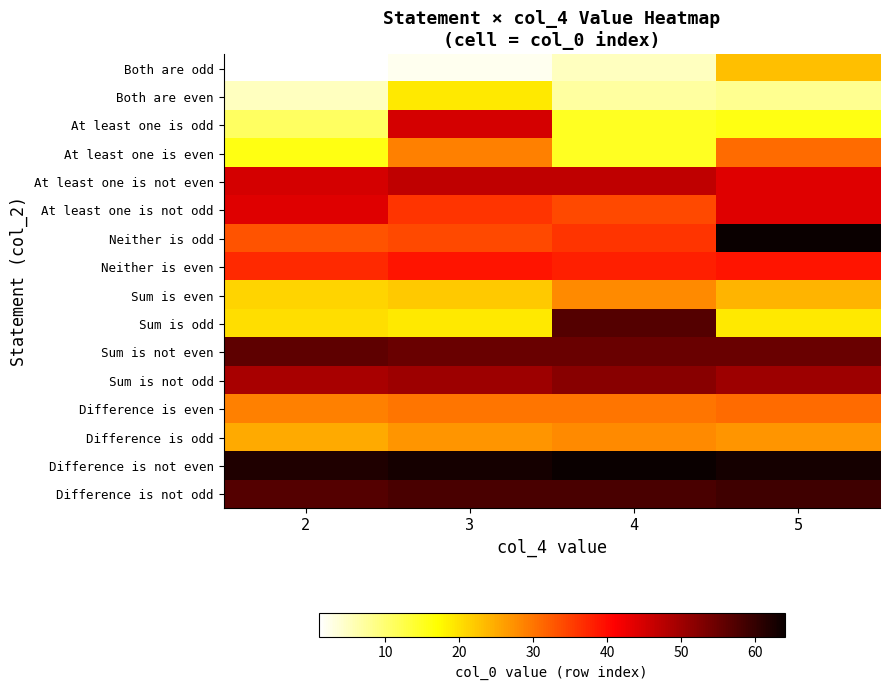

Which has a higher value, 5 or 3?

5